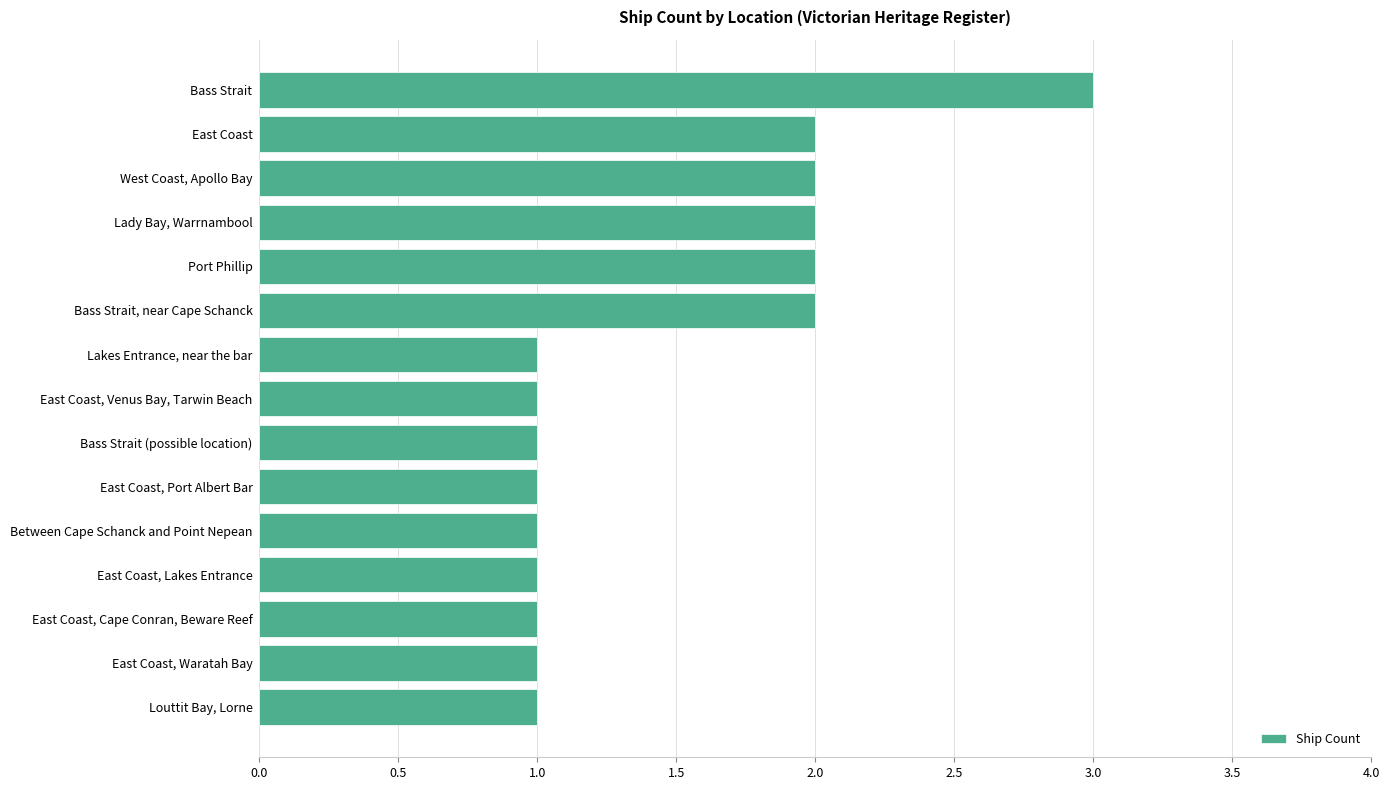

Approximately how many times larger is the value at Port Phillip compared to East Coast?

1.0